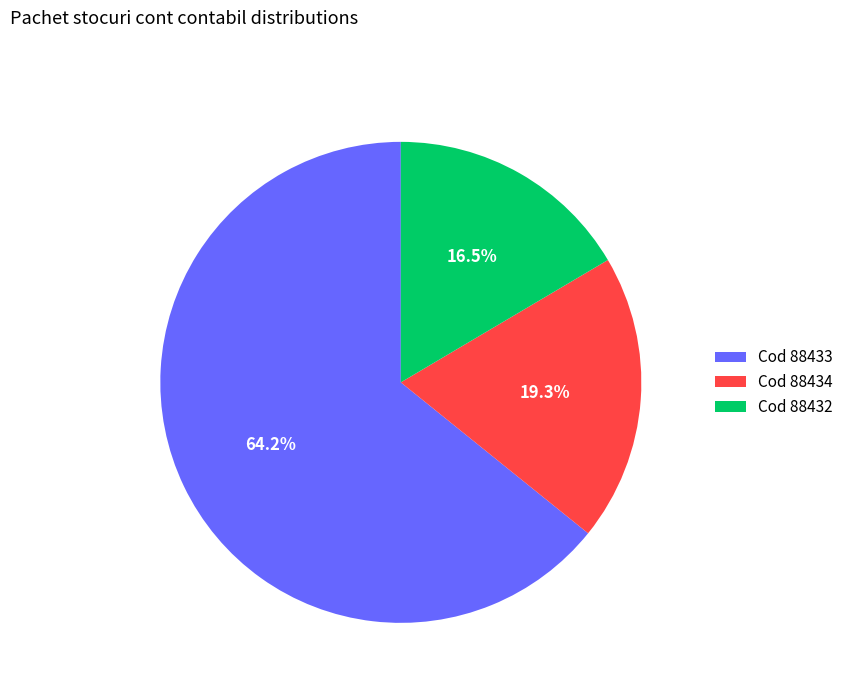

Count the number of slices in the pie.

3